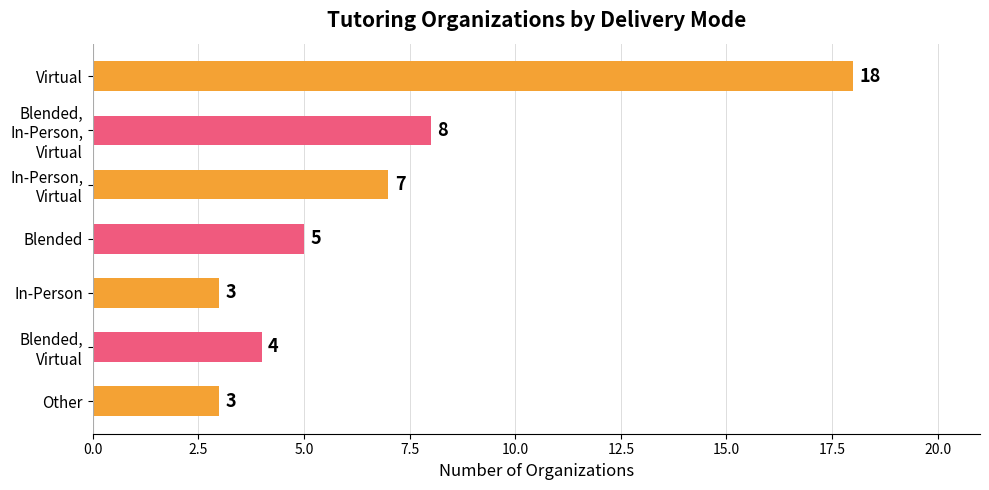

Which has a higher value, Other or Virtual?

Virtual